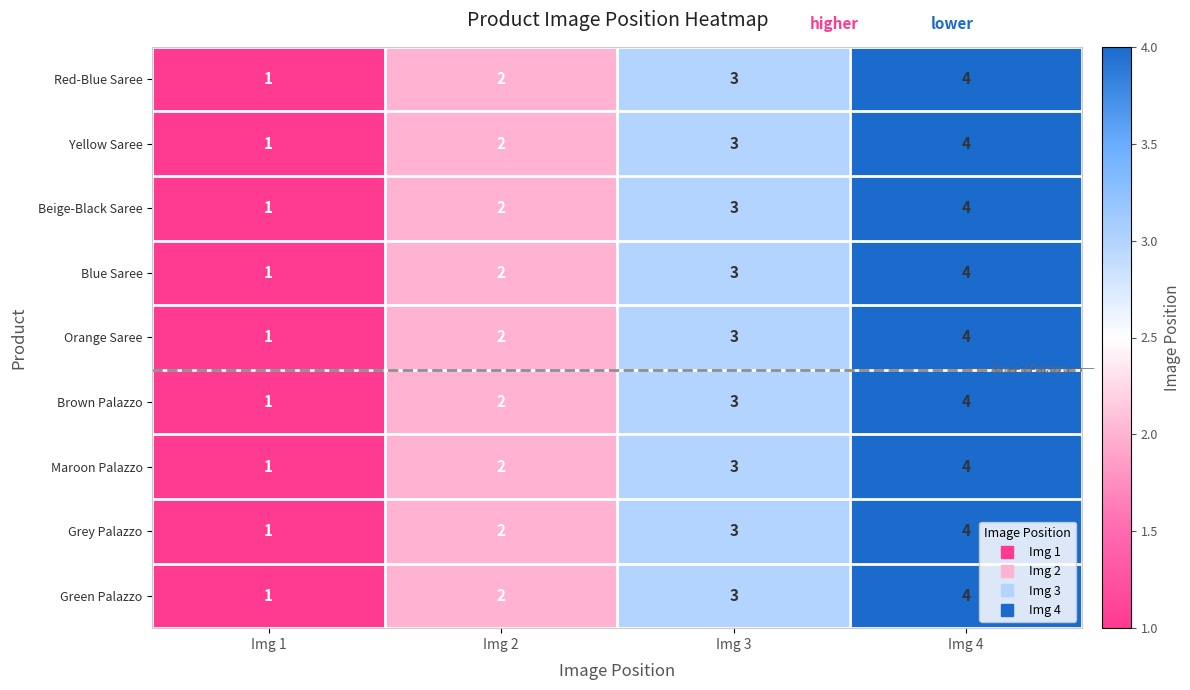

What is the sum of the Maroon Palazzo values at Img 3 and Img 2?

5